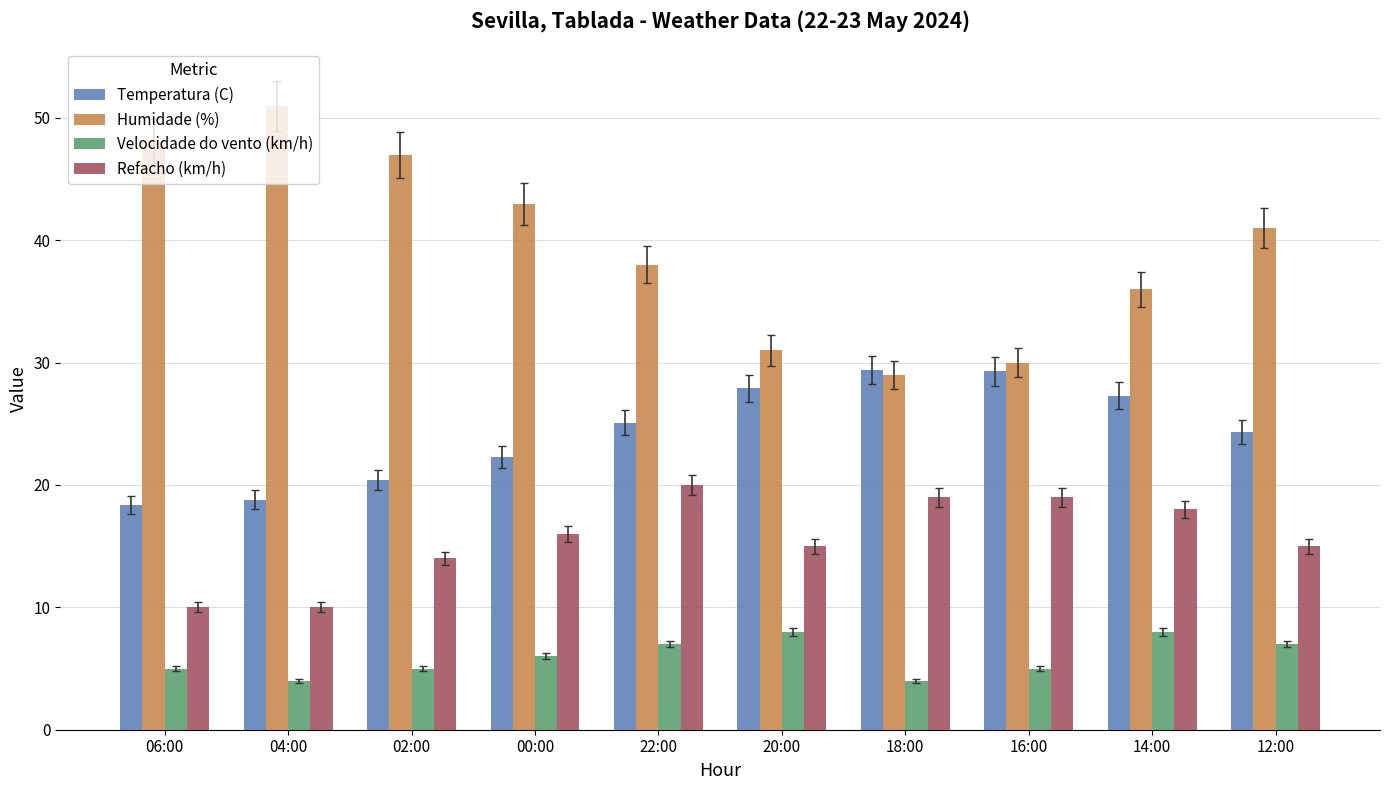

What is the average value of the Velocidade do vento (km/h) series?

5.9